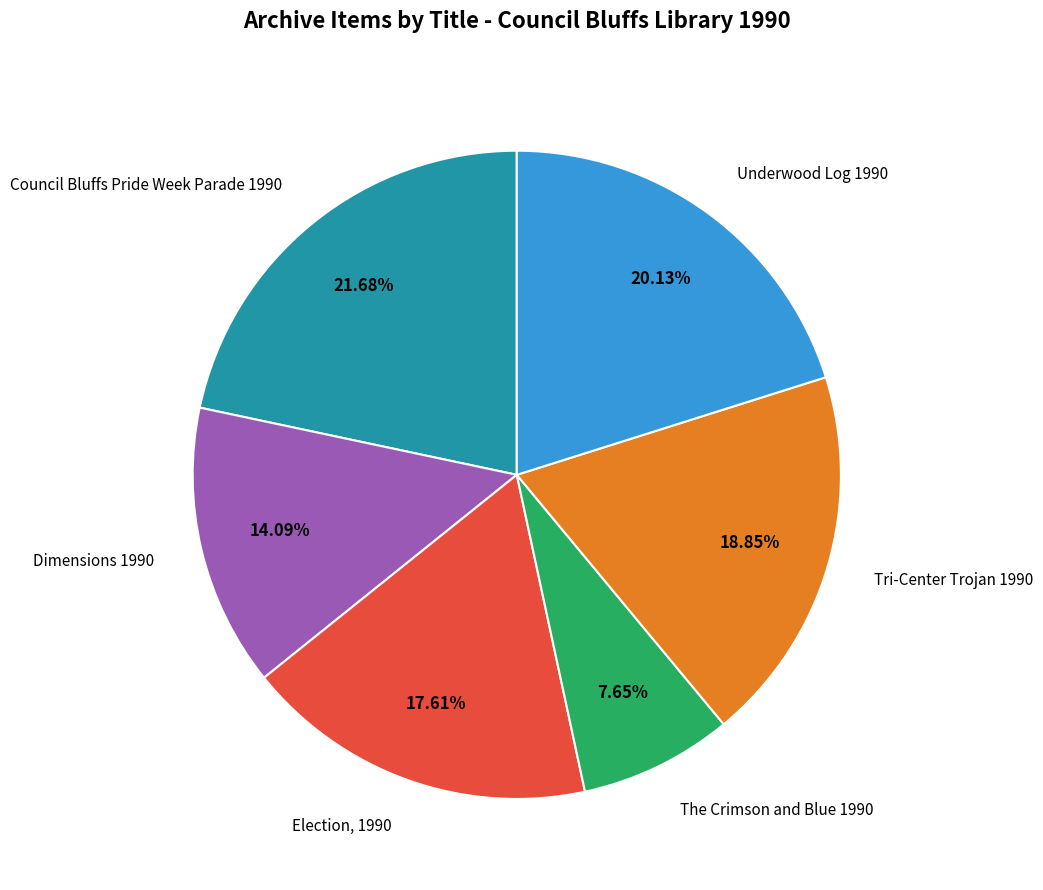

Which category has the biggest portion of the pie?

Council Bluffs Pride Week Parade 1990